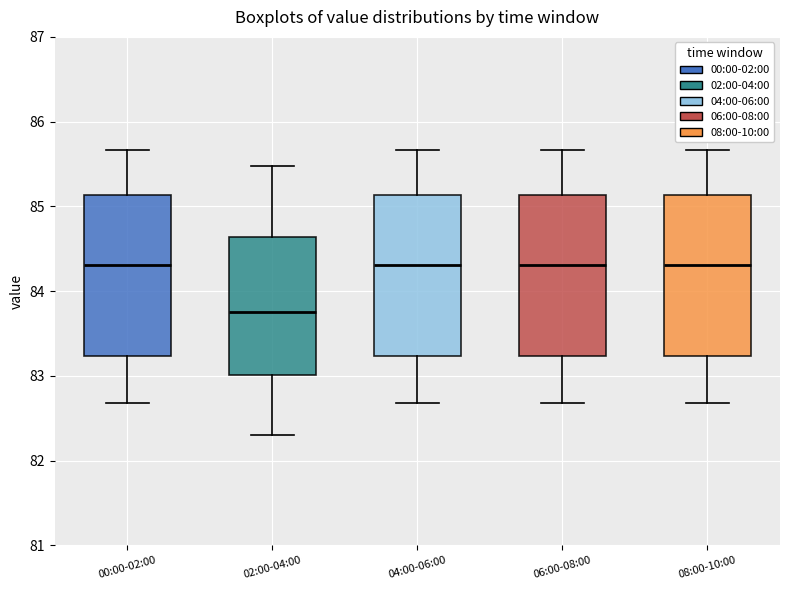

Reading left to right, read every box against the y-axis: the position of its median line, the range the box covers, and the ends of its whiskers. The values are not printed on the chart, so give them approximately, as read against the axis.

00:00-02:00: median 84.3, box 83.2 to 85.1, whiskers 82.7 to 85.7
02:00-04:00: median 83.8, box 83.0 to 84.6, whiskers 82.3 to 85.5
04:00-06:00: median 84.3, box 83.2 to 85.1, whiskers 82.7 to 85.7
06:00-08:00: median 84.3, box 83.2 to 85.1, whiskers 82.7 to 85.7
08:00-10:00: median 84.3, box 83.2 to 85.1, whiskers 82.7 to 85.7